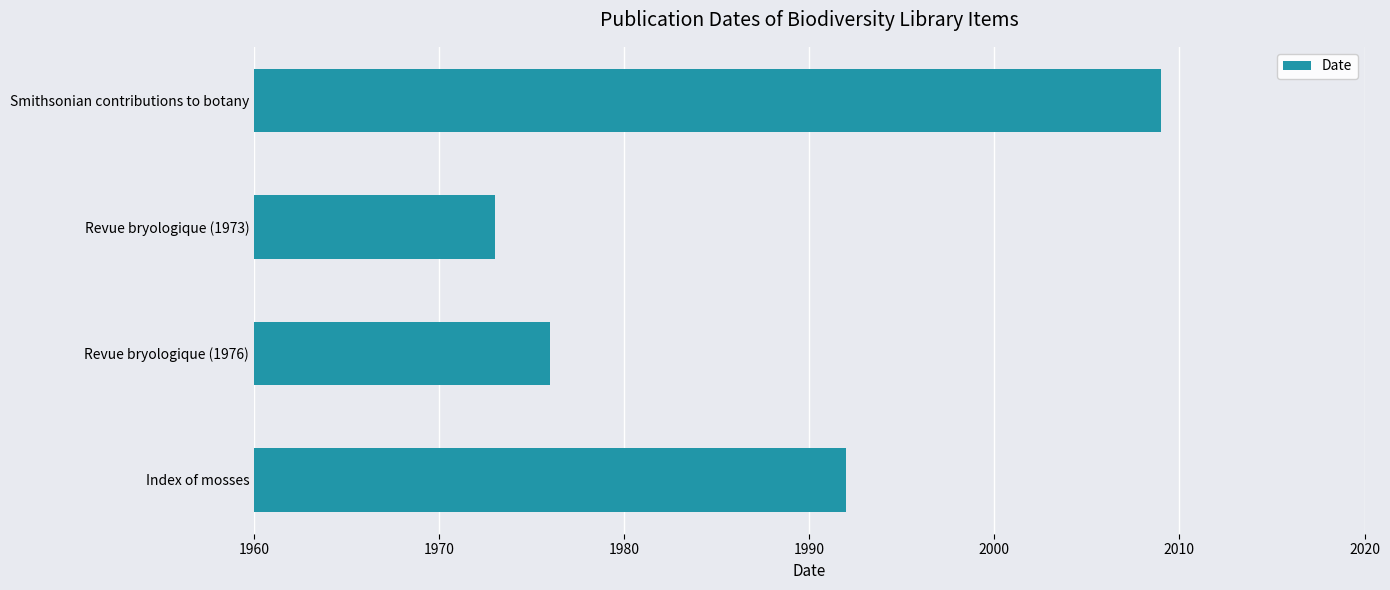

List the labels in order of value, largest first.

Smithsonian contributions to botany, Index of mosses, Revue bryologique (1976), Revue bryologique (1973)